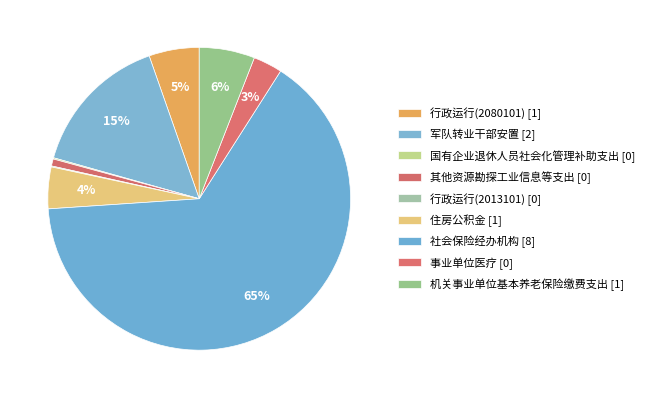

Is 社会保险经办机构 the majority of the pie?

Yes